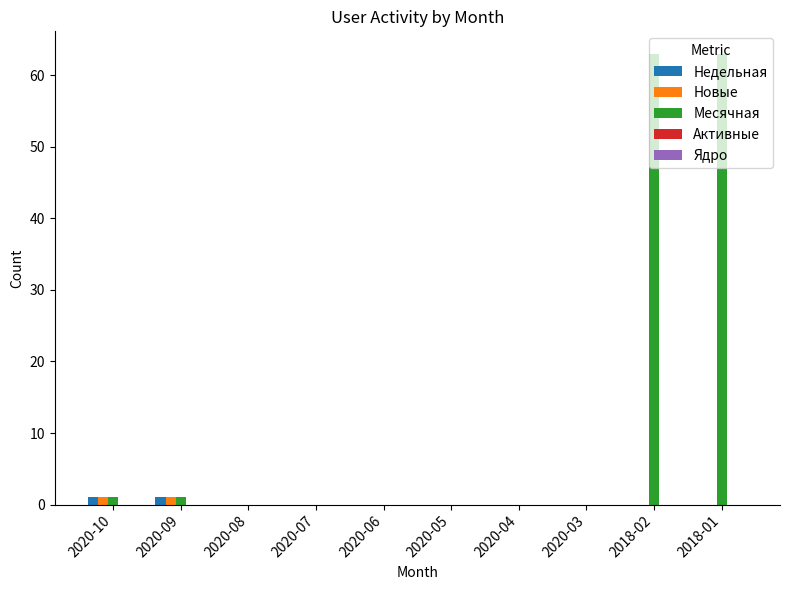

True or false: Месячная has a value of 0 at 2020-03.

True